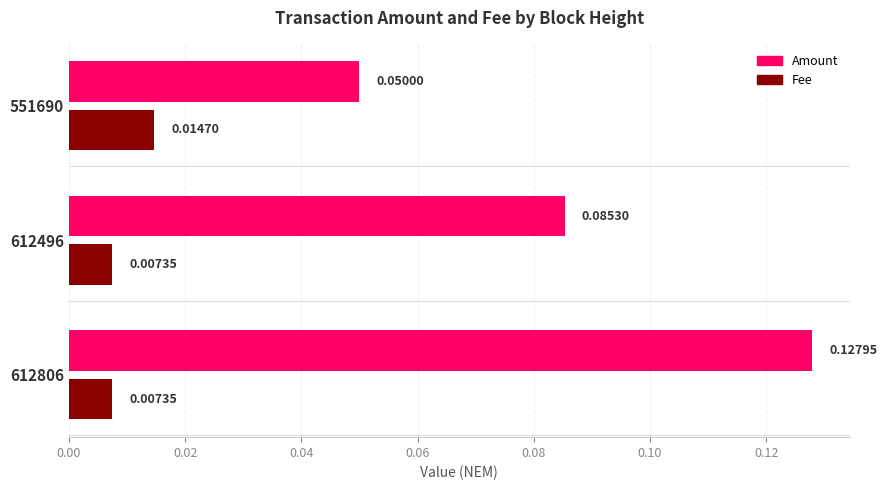

What is the sum of all Amount values?

0.3